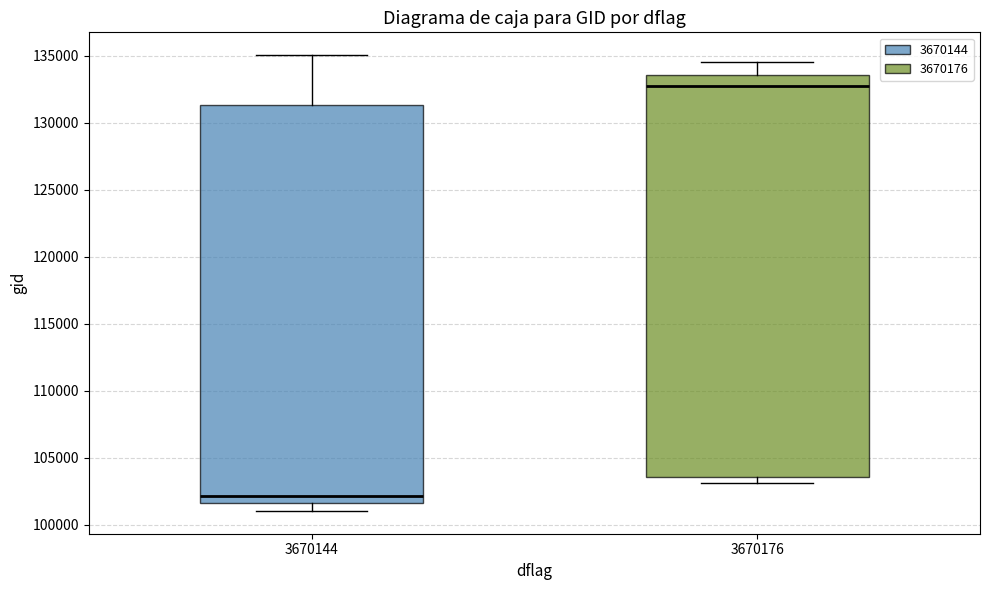

Reading left to right, read every box against the y-axis: the position of its median line, the range the box covers, and the ends of its whiskers. The values are not printed on the chart, so give them approximately, as read against the axis.

3670144: median 102000, box 101500 to 131500, whiskers 101000 to 135000
3670176: median 133000, box 103500 to 133500, whiskers 103000 to 134500